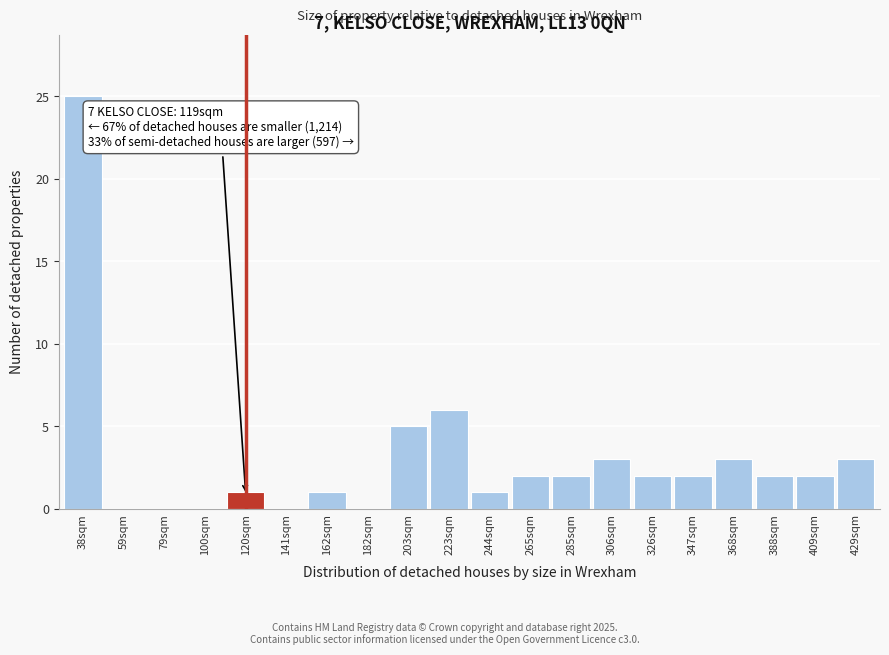

Reading right to left, list all the values displayed in this chart.

429sqm=3	409sqm=2	388sqm=2	368sqm=3	347sqm=2	326sqm=2	306sqm=3	285sqm=2	265sqm=2	244sqm=1	223sqm=6	203sqm=5	182sqm=0	162sqm=1	141sqm=0	120sqm=1	100sqm=0	79sqm=0	59sqm=0	38sqm=25